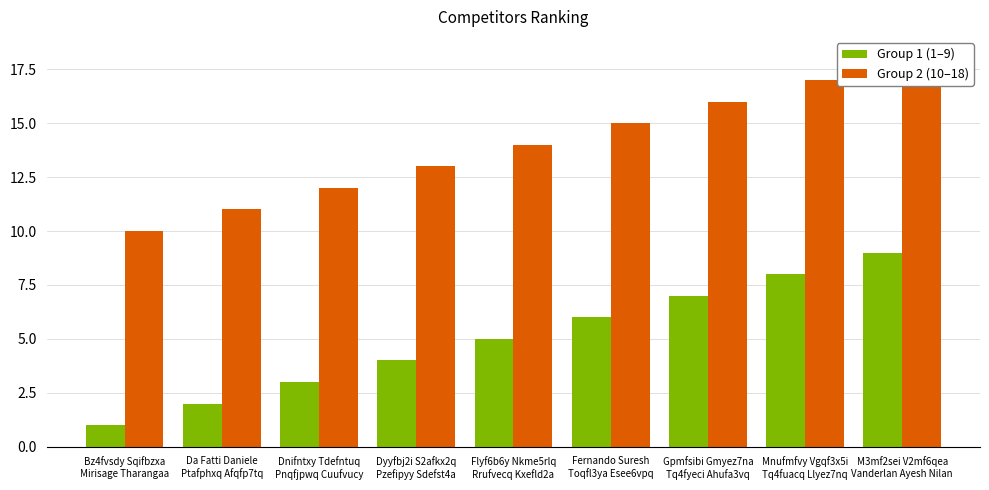

What are all the series names shown in the legend?

Group 1 (1–9), Group 2 (10–18)